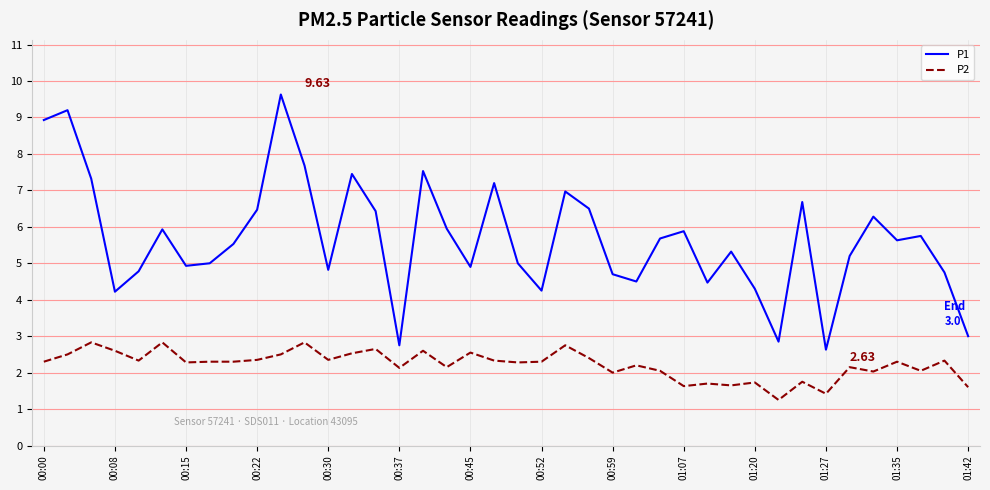

True or false: P1 and P2 intersect in this chart.

False